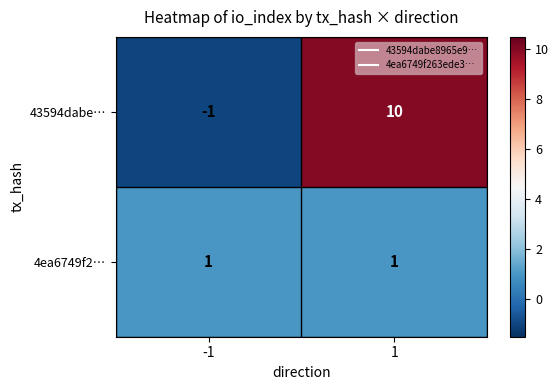

What is the sum of the 43594dabe… values at -1 and 1?

9